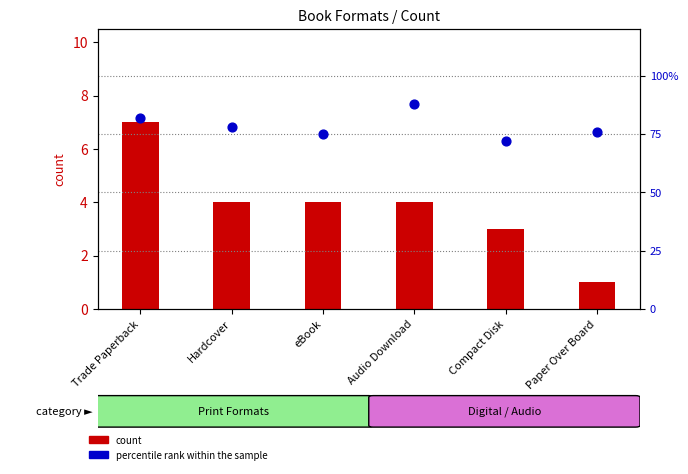

What are all the series names shown in the legend?

count, percentile rank within the sample